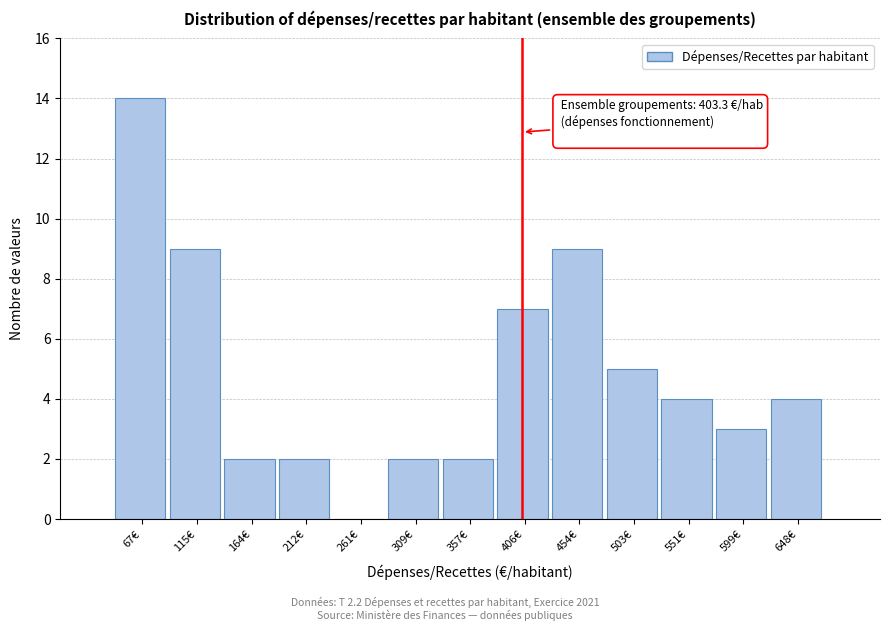

Over which range of the x-axis is the bar tallest?

45 to 90